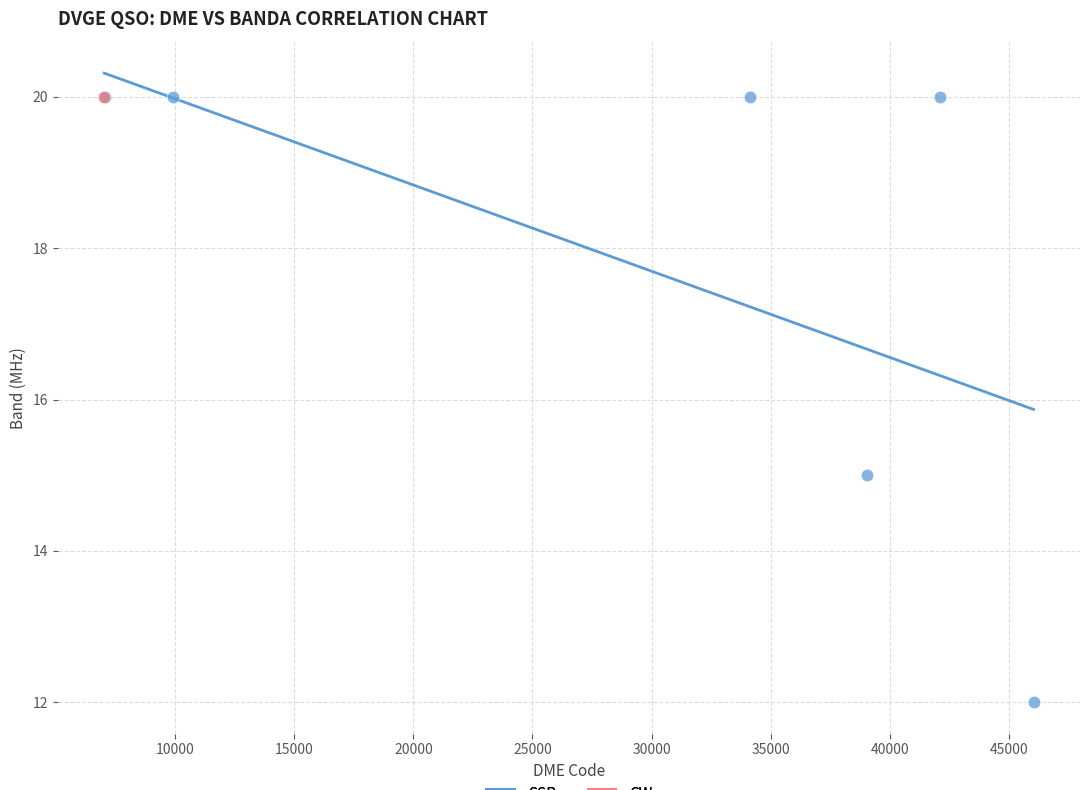

What are all the series names shown in the legend?

SSB, CW